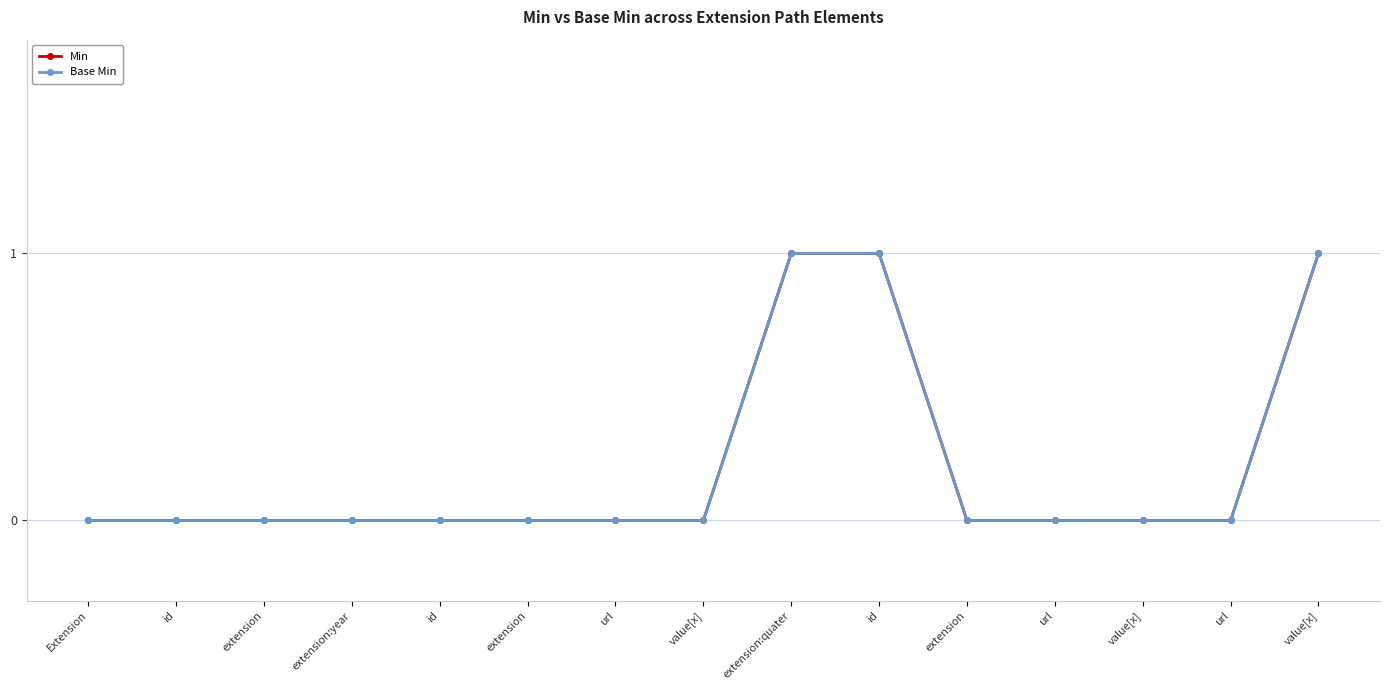

Does the chart have visible grid lines?

Yes